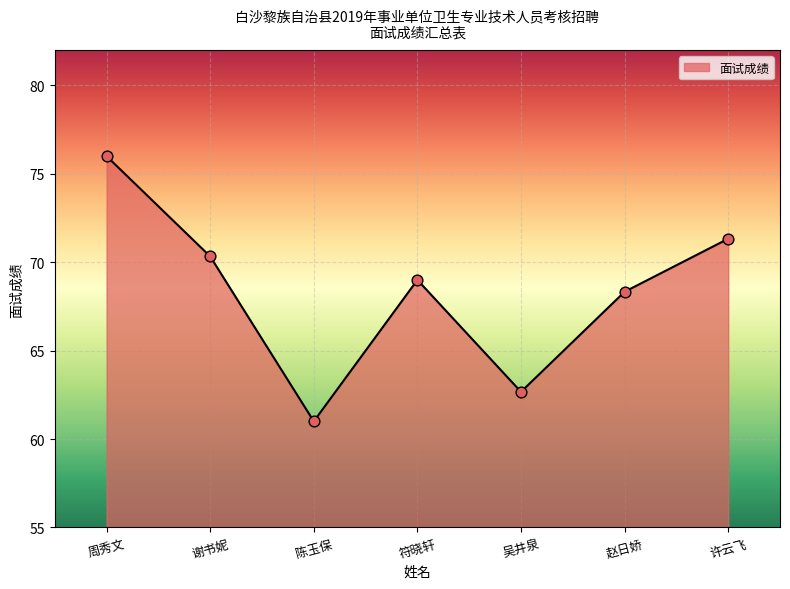

Which has a higher value, 谢书妮 or 赵日娇?

谢书妮